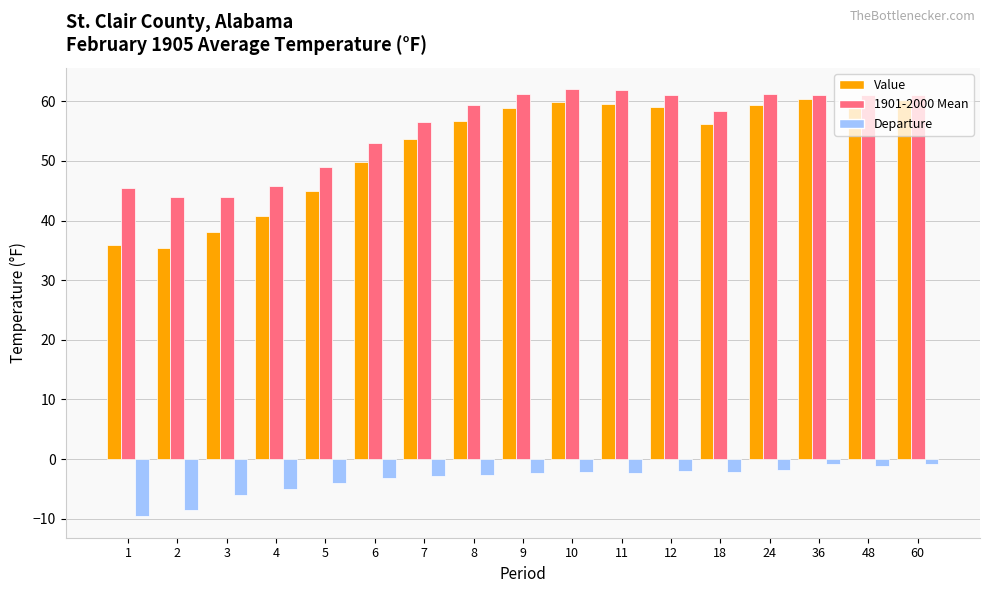

How many distinct data groups are displayed?

3